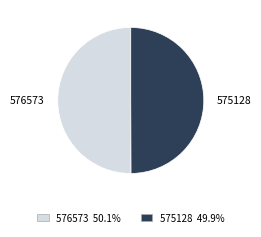

Approximately how many times larger is the value at 576573 compared to 575128?

1.0